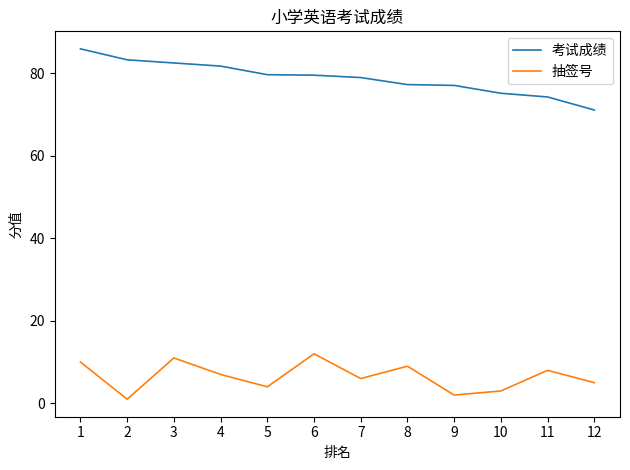

True or false: 考试成绩 and 抽签号 cross at least once.

False